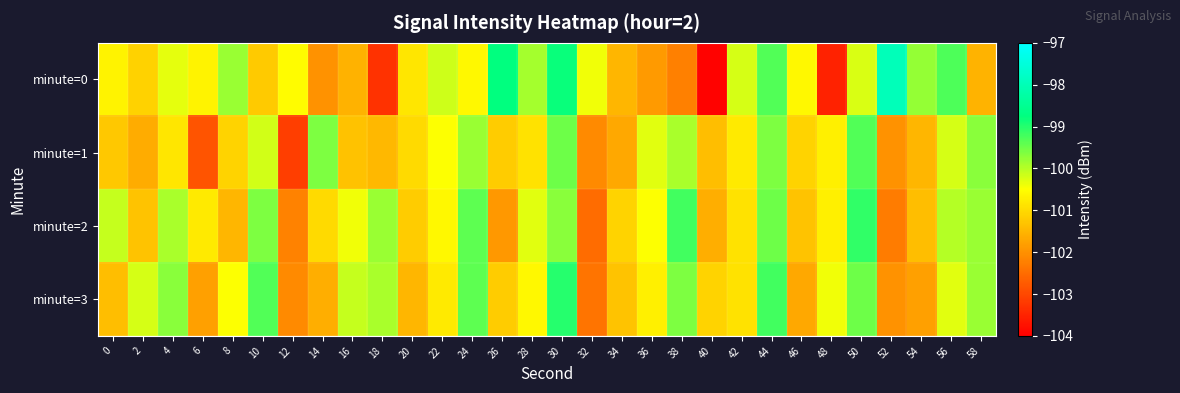

Which series has the largest range (max minus min)?

minute=0